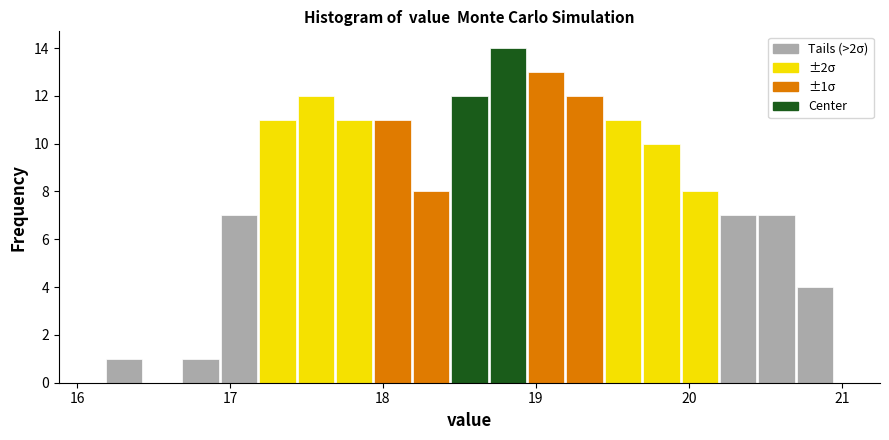

Around what value on the x-axis is the tallest bar? Give the approximate position of its centre, as read against the axis.

18.8